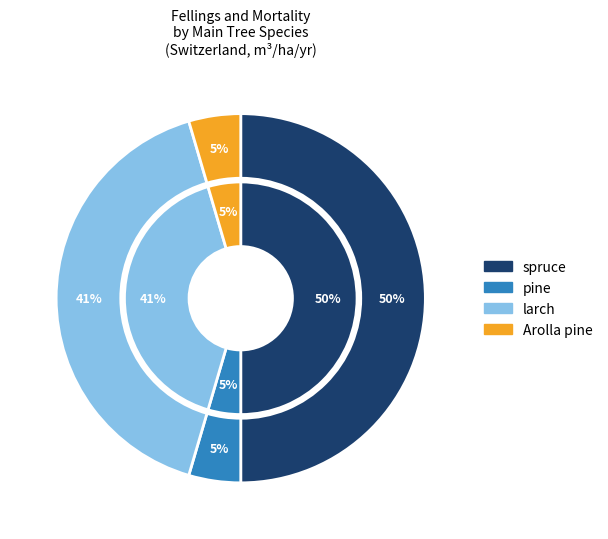

Is maple the majority of the pie?

No